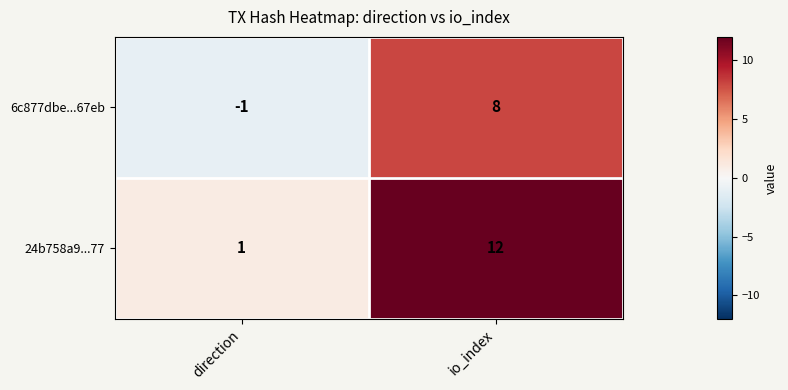

What is the sum of all 6c877dbe...67eb values?

7